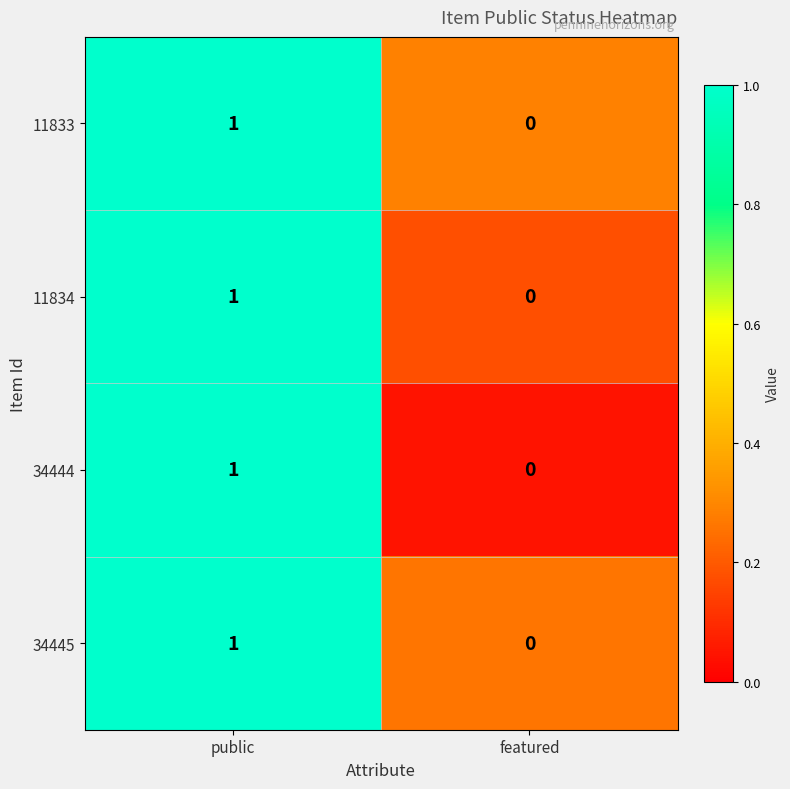

Which category has the lowest value in the 34445 series?

featured